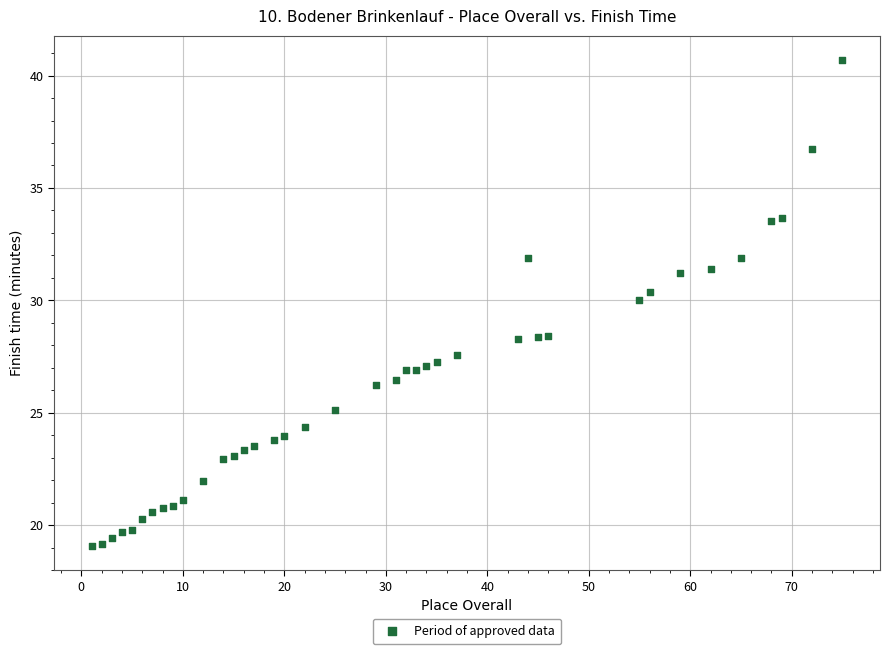

What is the range of X values (max minus min)?

74.0